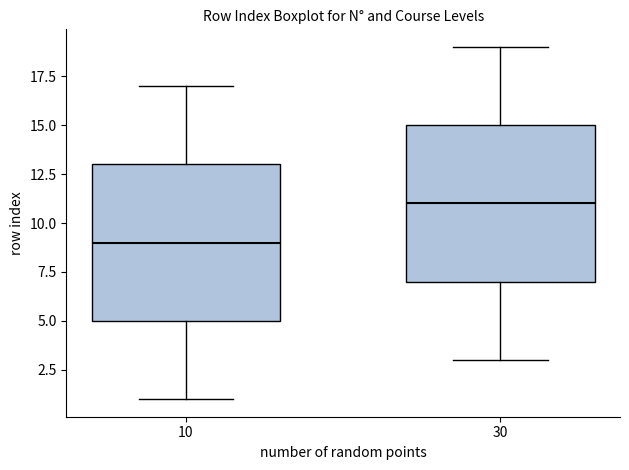

Reading left to right, transcribe this box plot: for each box, give where its median line is, the range the box spans, and where its two whiskers end, as read against the y-axis. The values are not printed on the chart, so give them approximately, as read against the axis.

10: median 9, box 5 to 13, whiskers 1 to 17
30: median 11, box 7 to 15, whiskers 3 to 19